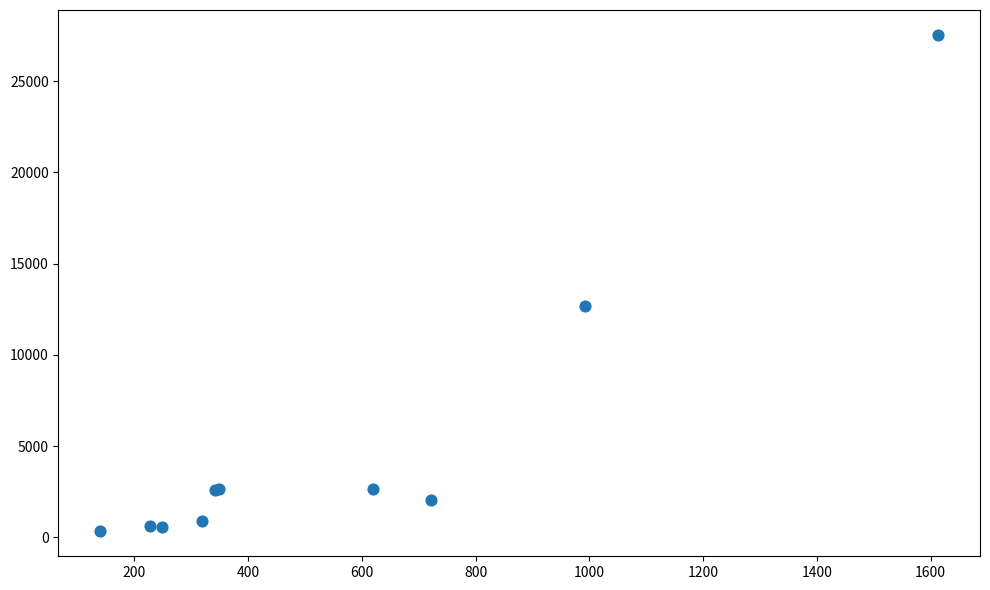

What Y value in the scatter plot is closest to 13932?

12664.7